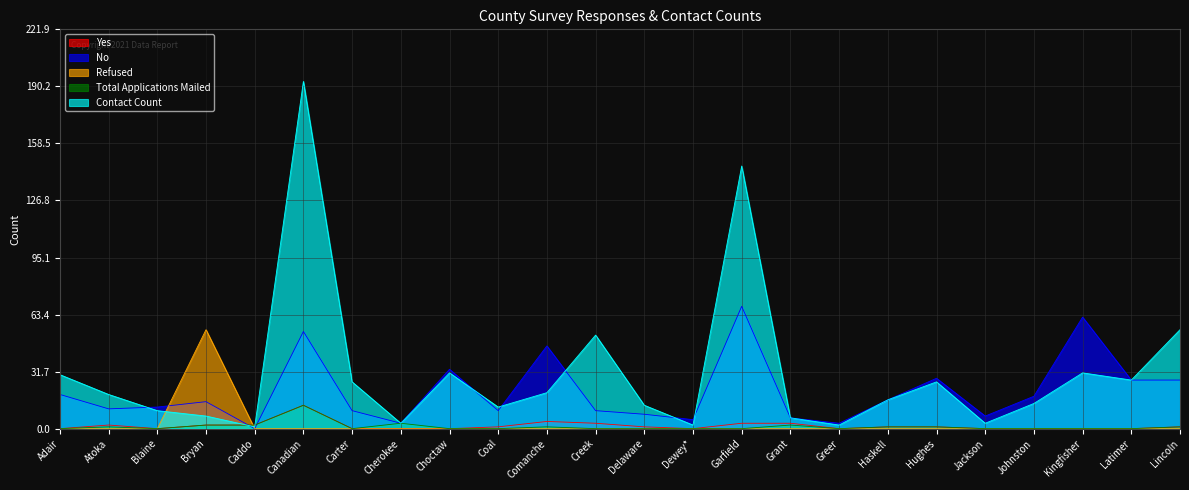

How many values in the Total Applications Mailed series exceed 0?

10